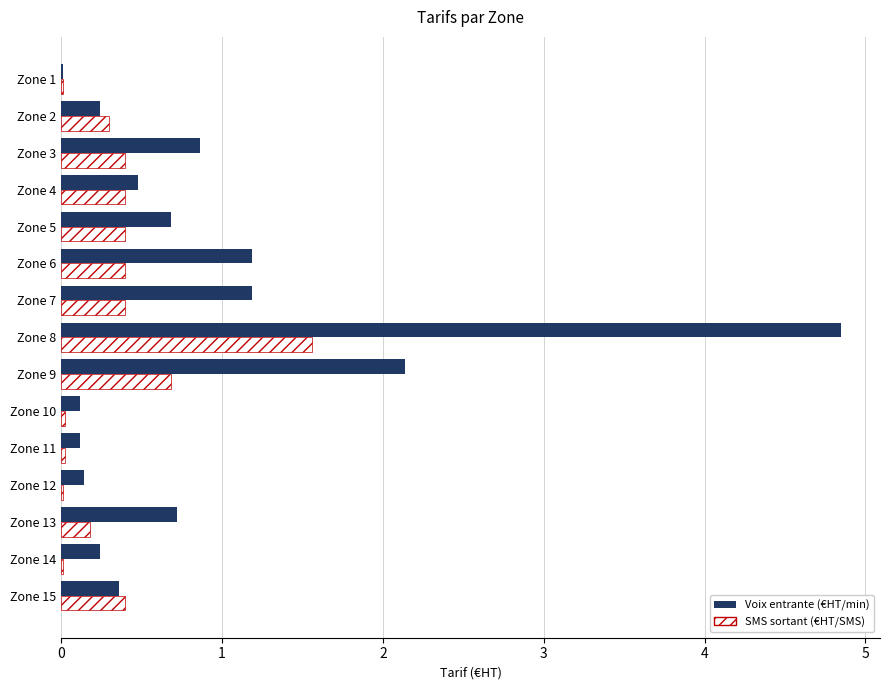

What is the sum of all SMS sortant (€HT/SMS) values?

5.2